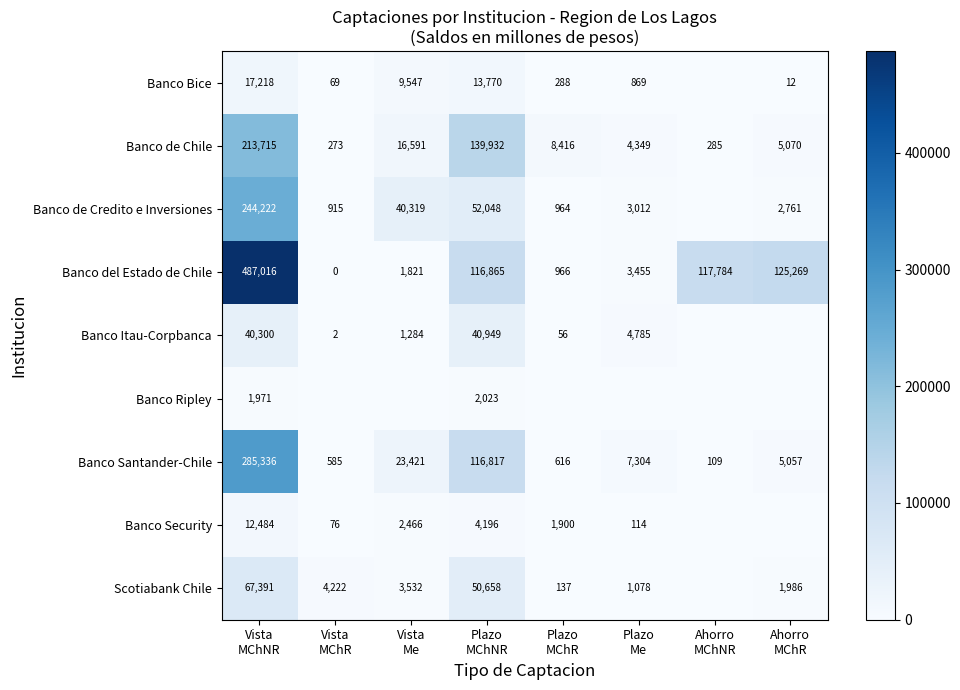

What is the highest value of the Banco del Estado de Chile series?

487016